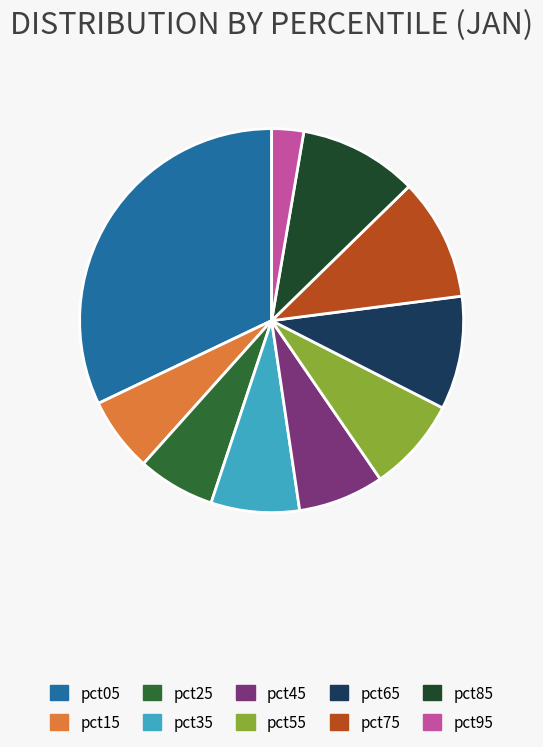

True or false: pct45 accounts for 21% of the total.

False